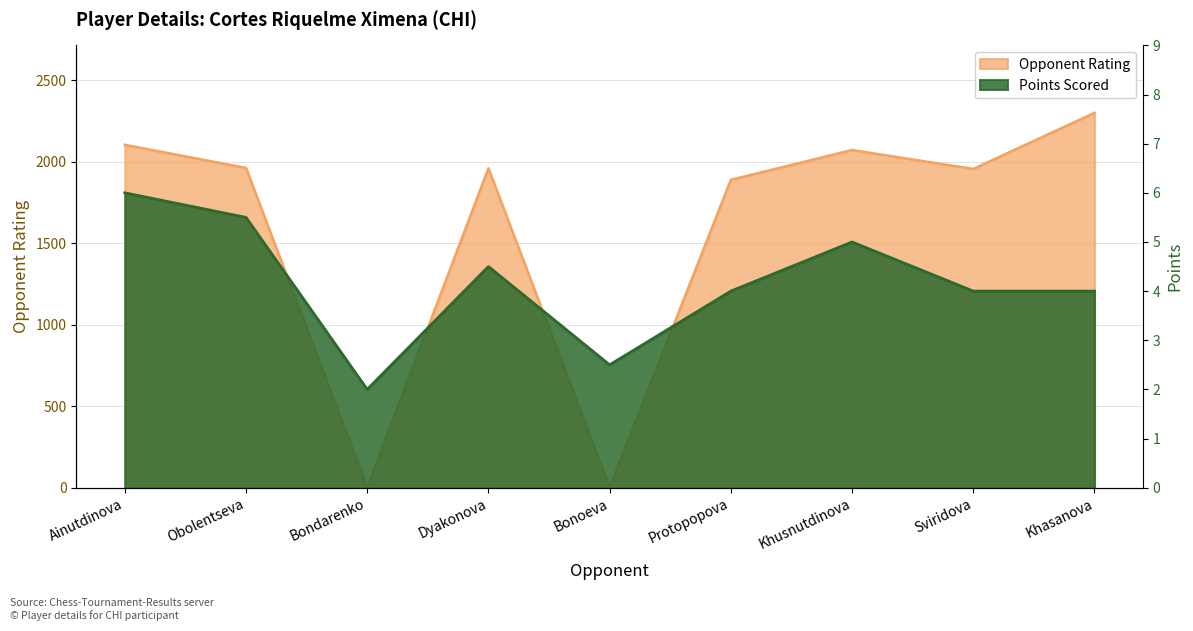

True or false: Points has more than 0 points higher than both neighbors.

True